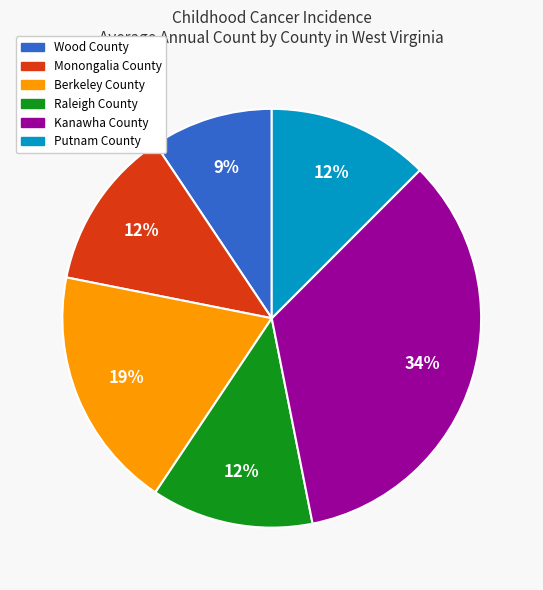

To the nearest percent, what is the difference between the Raleigh County and Kanawha County slice percentages?

22%